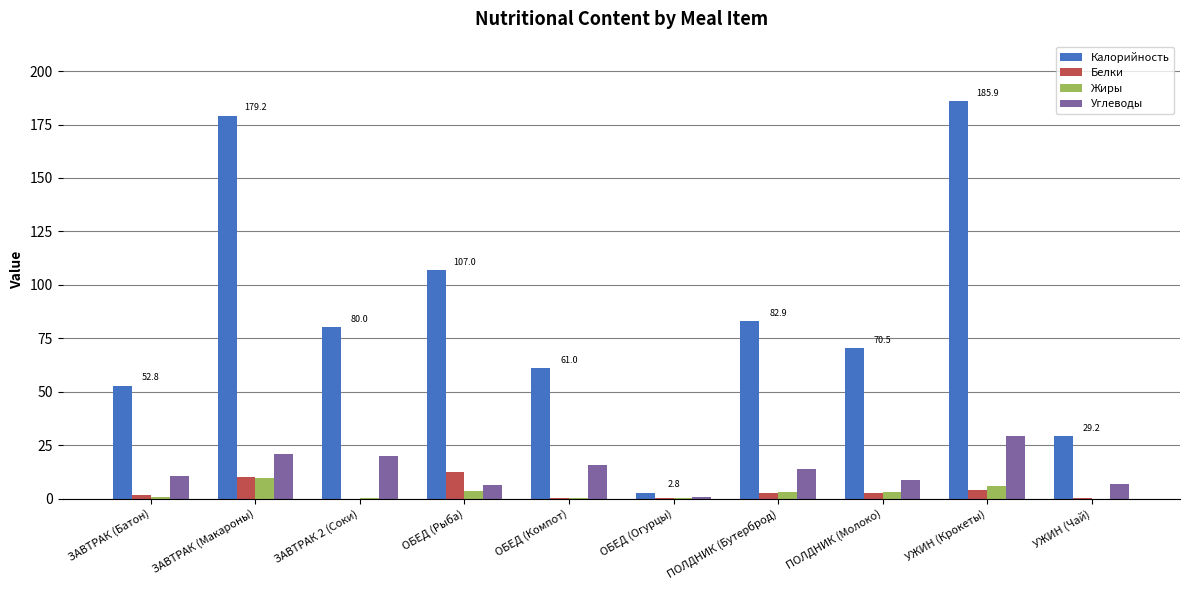

Between ОБЕД (Огурцы) and УЖИН (Крокеты), which series saw the biggest shift?

Калорийность